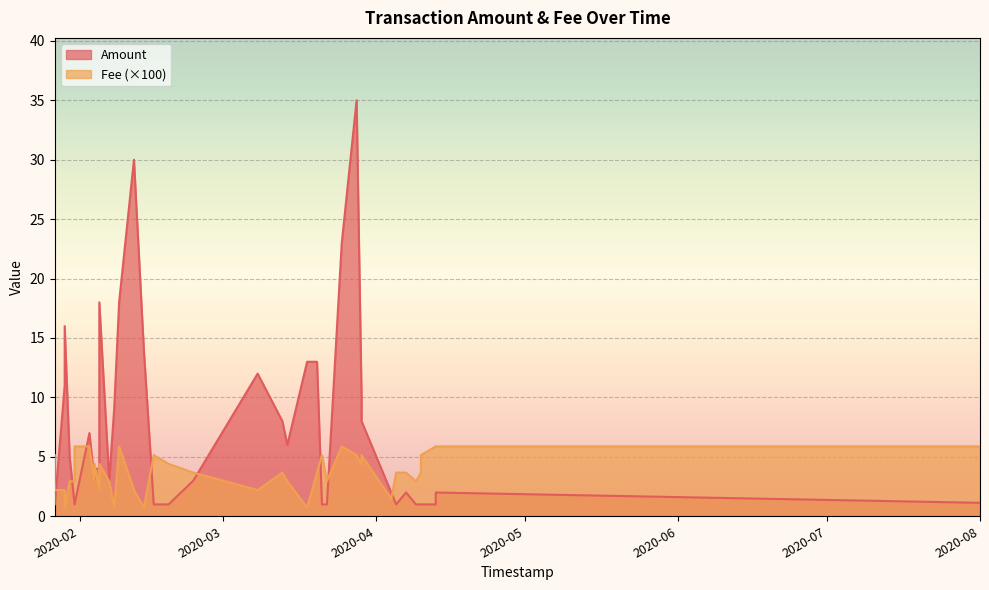

Rank the series by their average value, from lowest to highest.

Fee, Amount